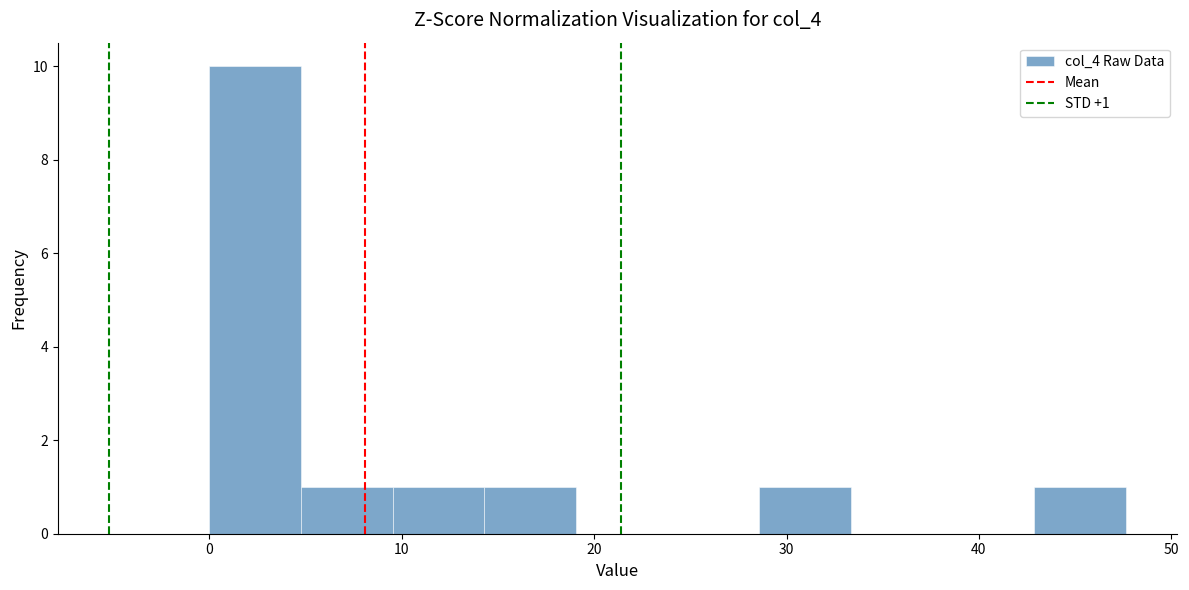

Which range on the x-axis has the tallest bar?

0 to 5